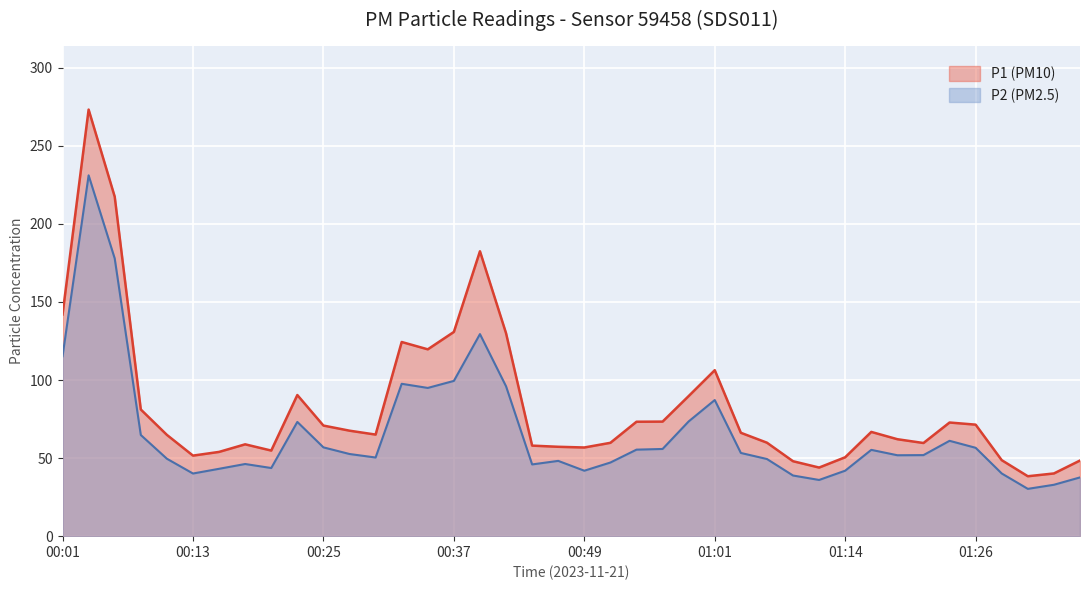

Where is P1 nearest to the value 155?

00:01